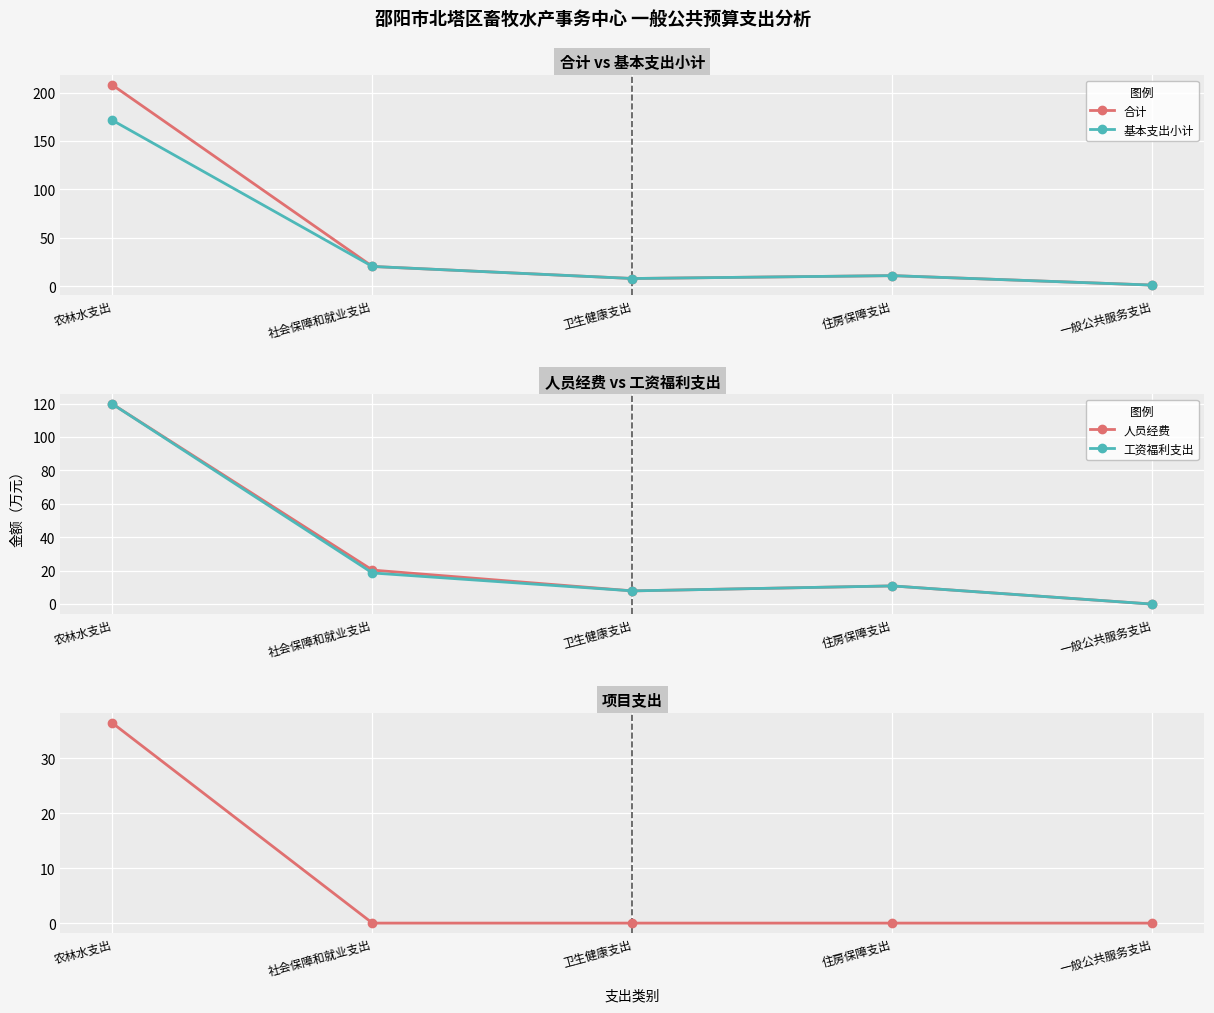

True or false: 基本支出小计 has a value of 1.6 at 一般公共服务支出.

False